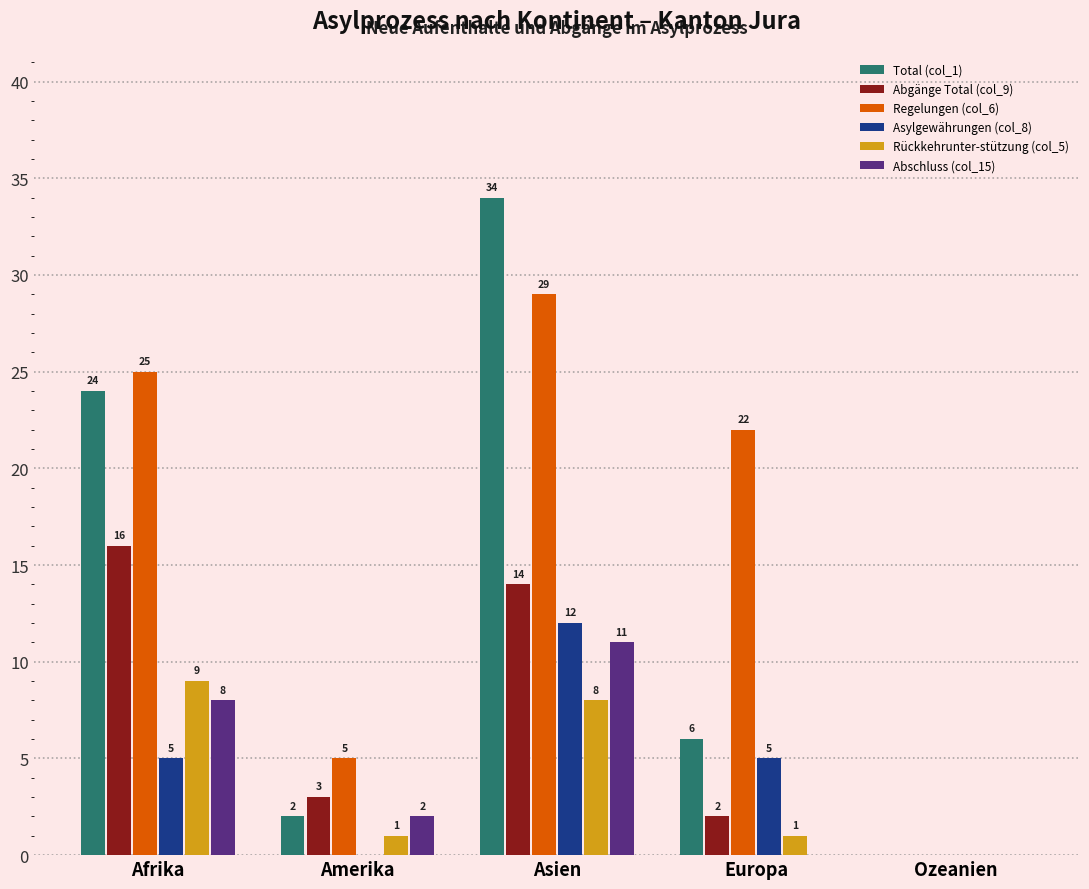

True or false: Asylgewährungen (col_8) has a value of 5 at Afrika.

True